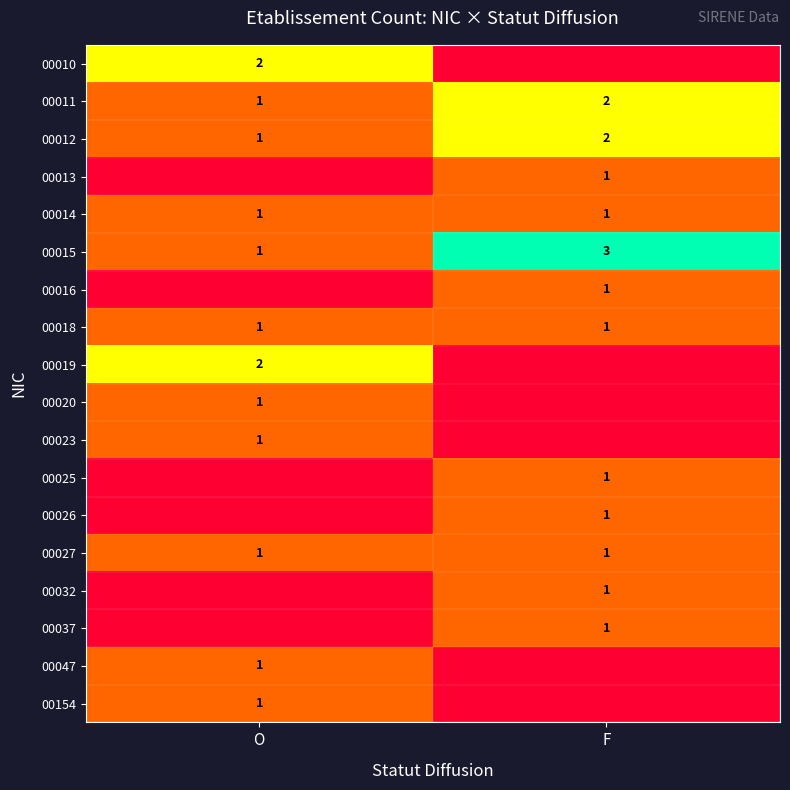

The 00010 series shows 1 at O. True or false?

False